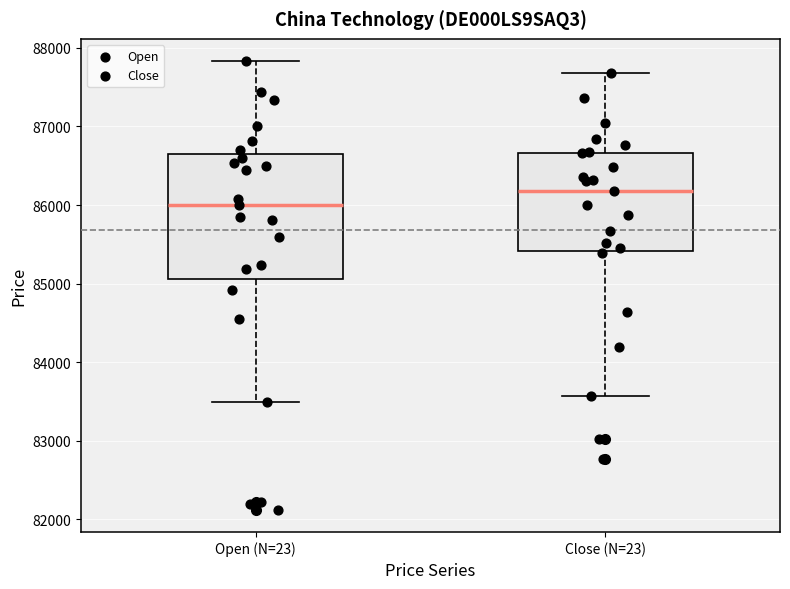

Reading left to right, transcribe this box plot: for each box, give where its median line is, the range the box spans, and where its two whiskers end, as read against the y-axis. The values are not printed on the chart, so give them approximately, as read against the axis.

Open (N=23): median 86000, box 85100 to 86600, whiskers 83500 to 87800
Close (N=23): median 86200, box 85400 to 86700, whiskers 83600 to 87700